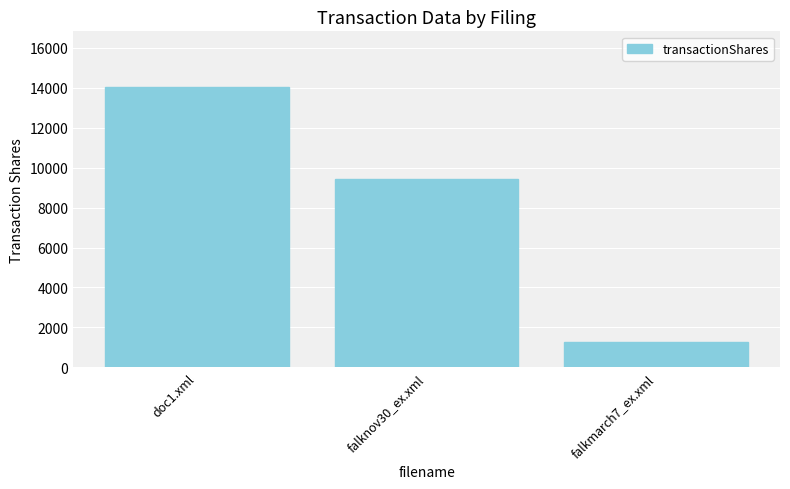

Rank the categories by value from highest to lowest.

doc1.xml, falknov30_ex.xml, falkmarch7_ex.xml